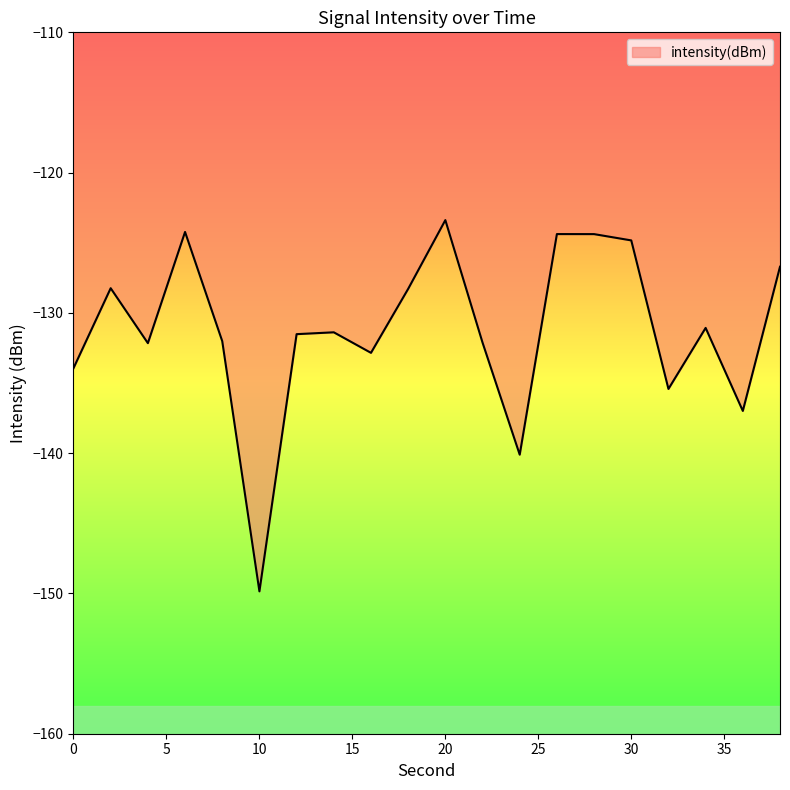

What is the maximum value shown in the chart?

-123.4